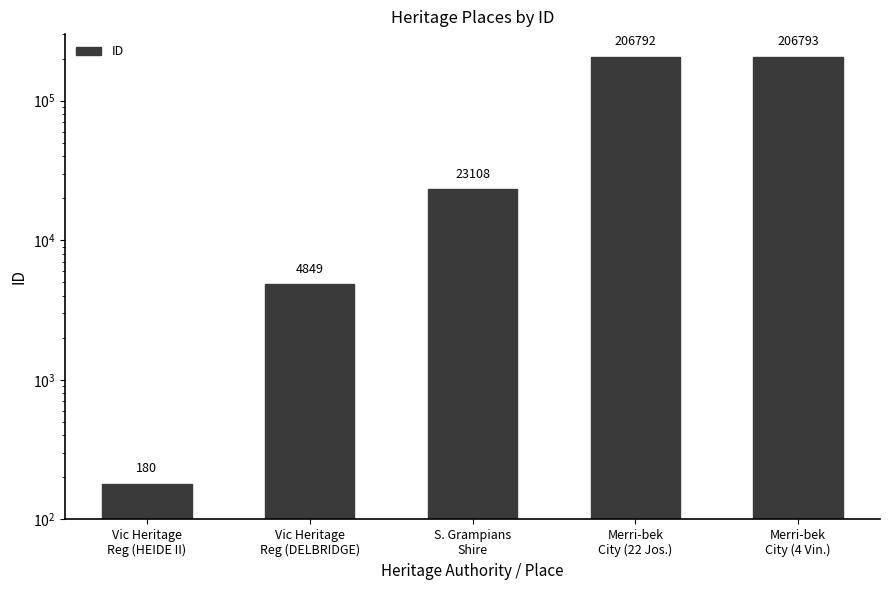

What is the difference between the second highest and minimum values?

206612